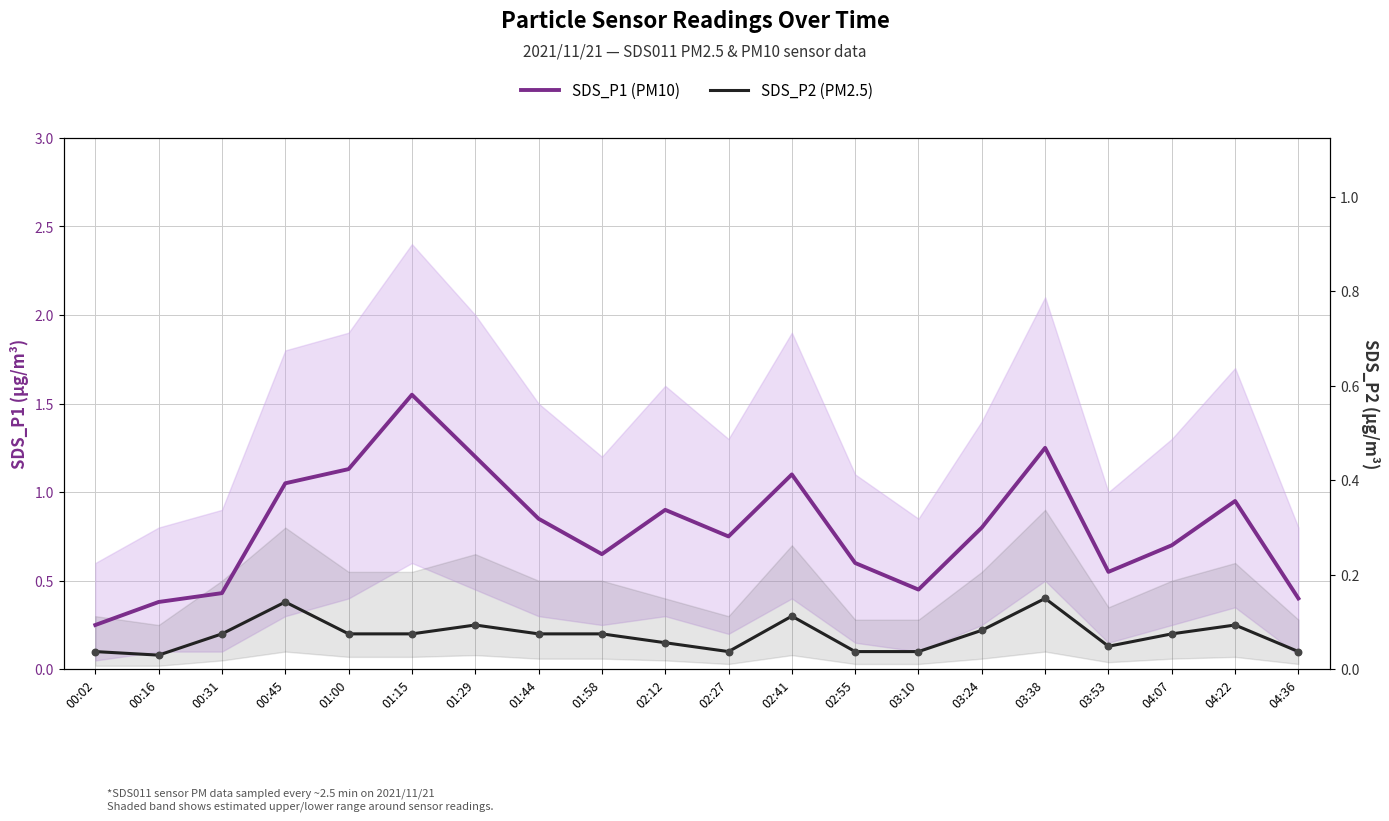

What are all the series names shown in the legend?

SDS_P1 (PM10), SDS_P2 (PM2.5)